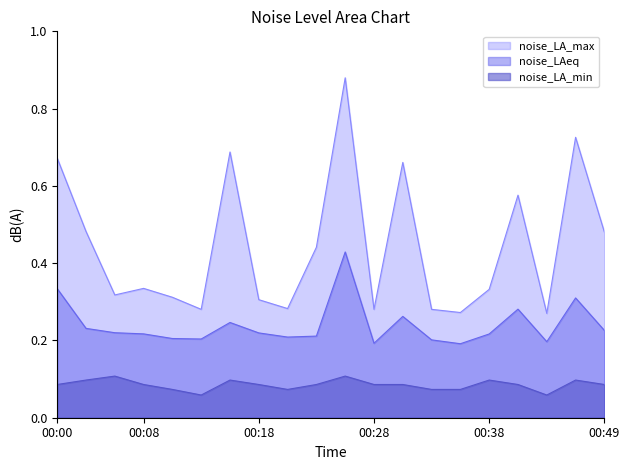

What is the average value of the noise_LA_min series?

0.1